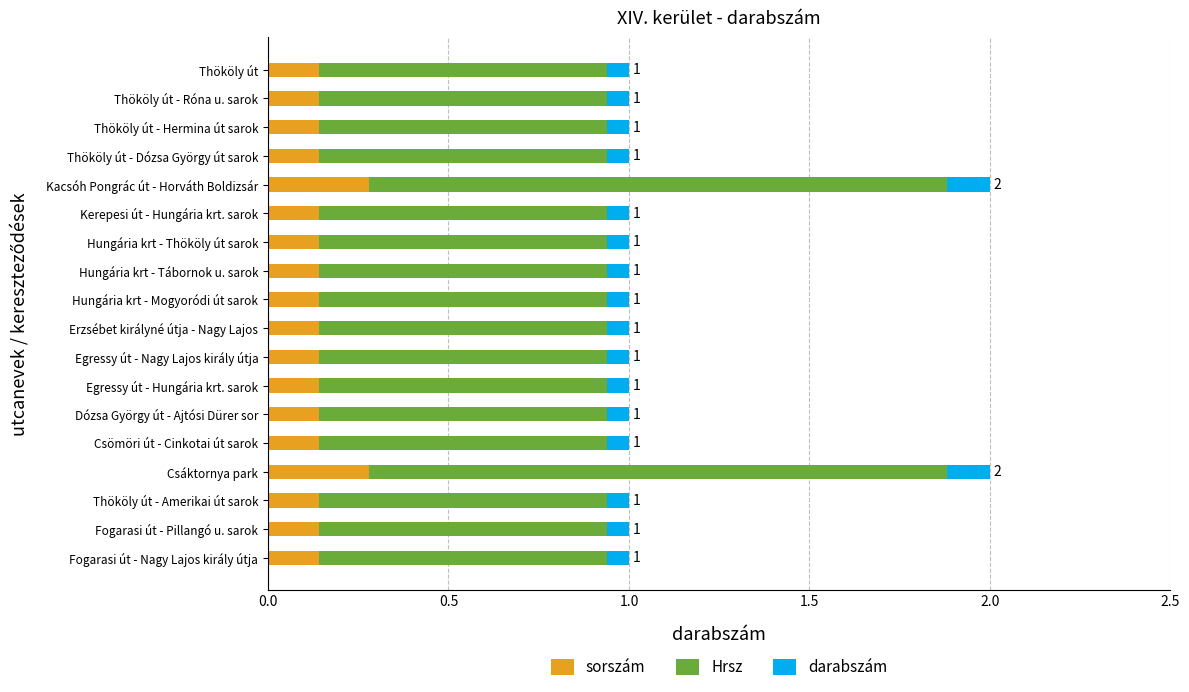

What is the total value across all series at Thököly út - Hermina út sarok?

1.0